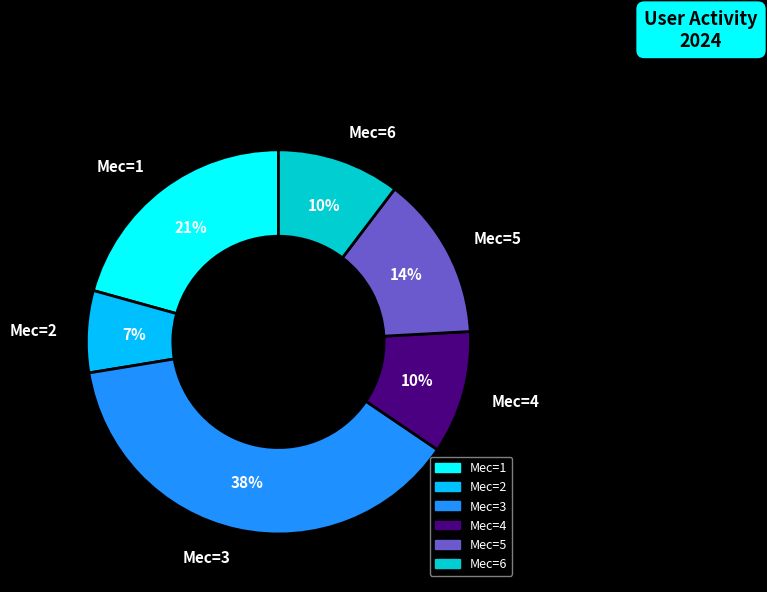

To the nearest percent, what portion does Мес=3 represent?

38%